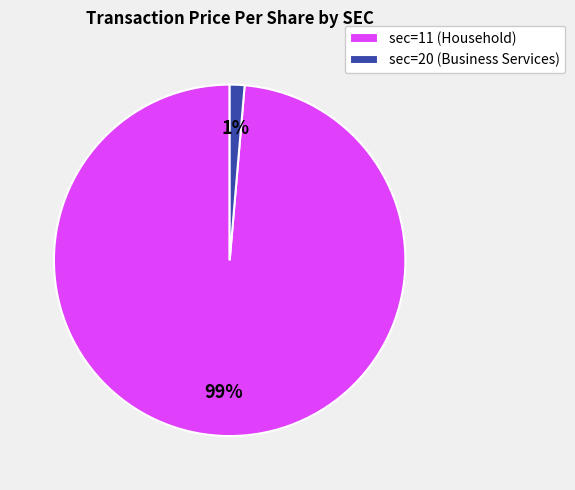

Rank the categories by value from highest to lowest.

sec=11 (Household), sec=20 (Business Services)